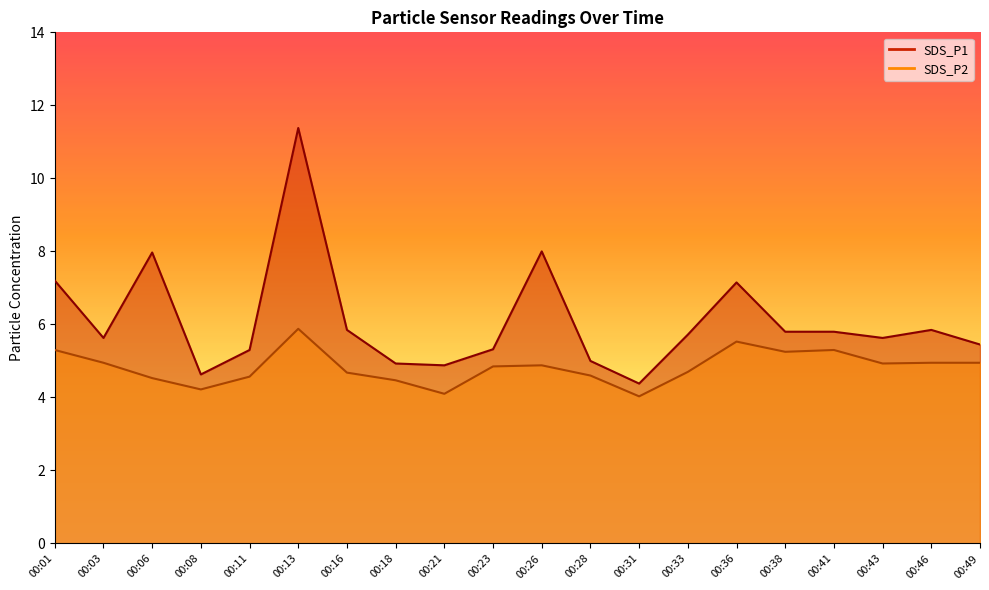

What is the difference between the highest and lowest values at 00:21?

0.8